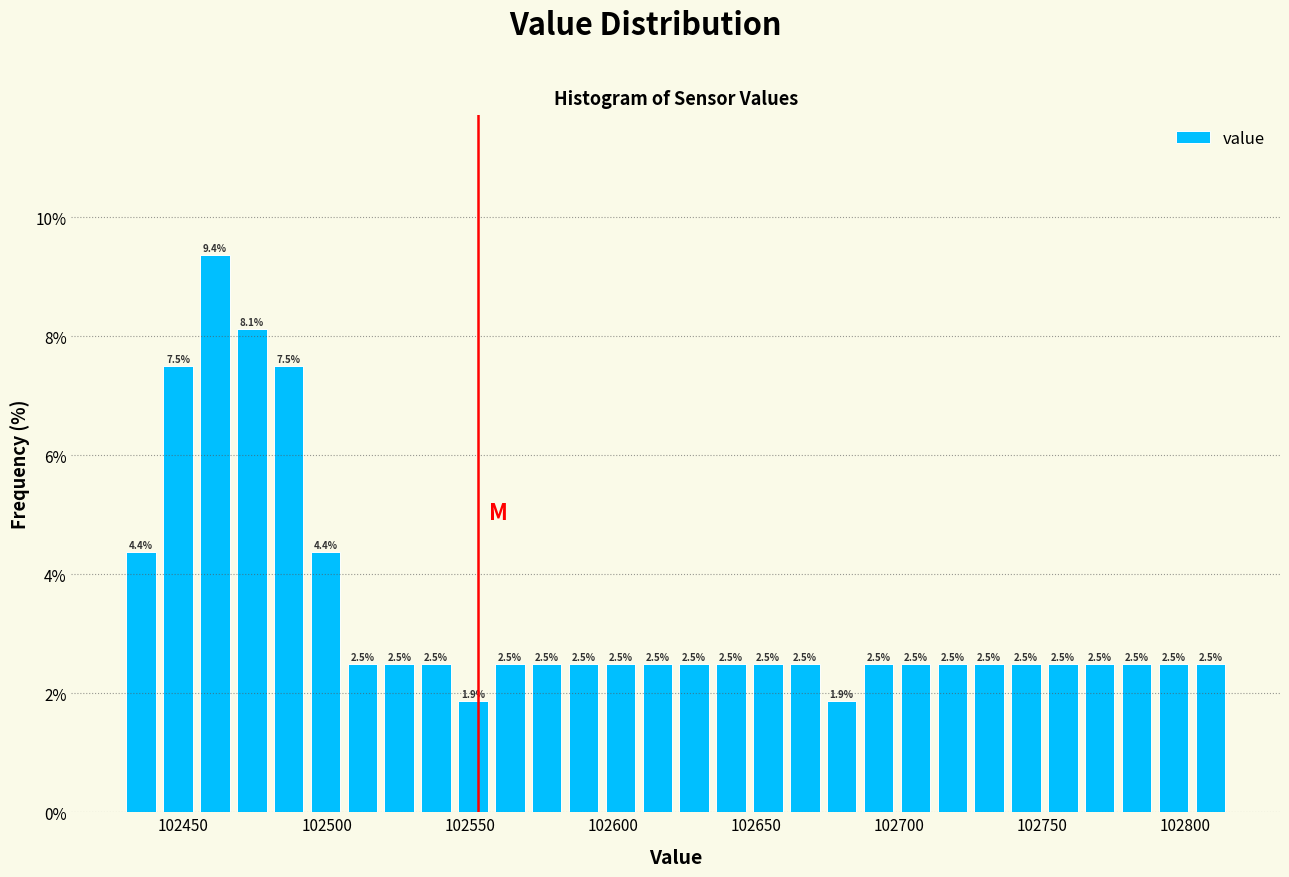

Read against the x-axis, roughly where is the centre of the tallest bar?

102460